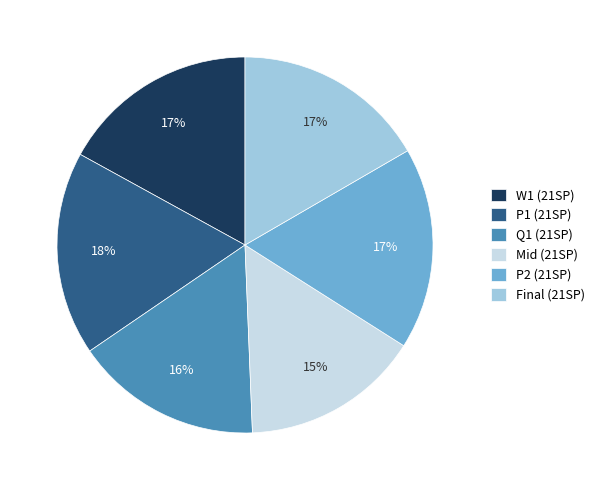

How many slices are in this pie chart?

6